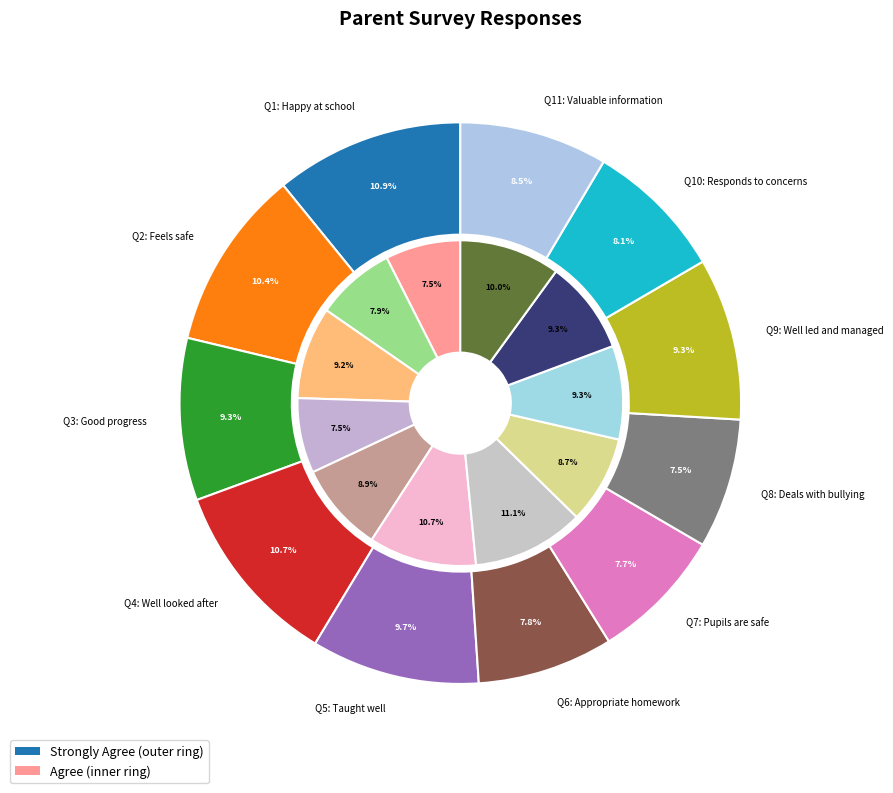

Between agree and 3, which series saw the biggest shift?

strongly_agree